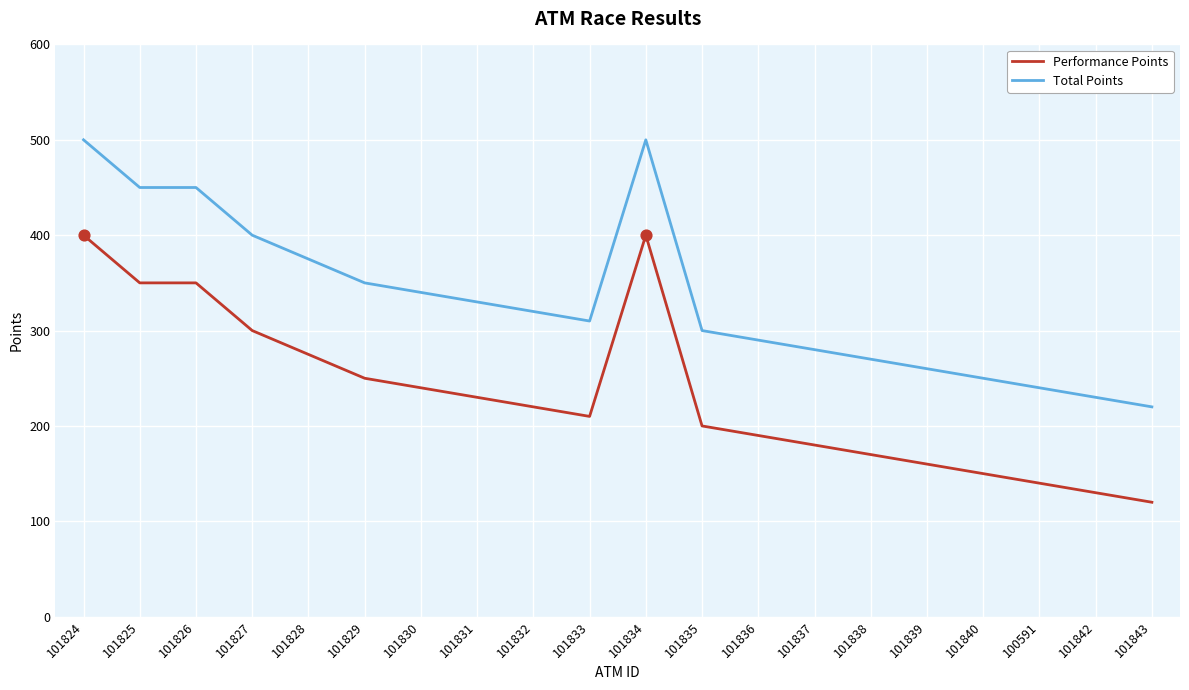

Which series has the largest total across all categories?

Total Points